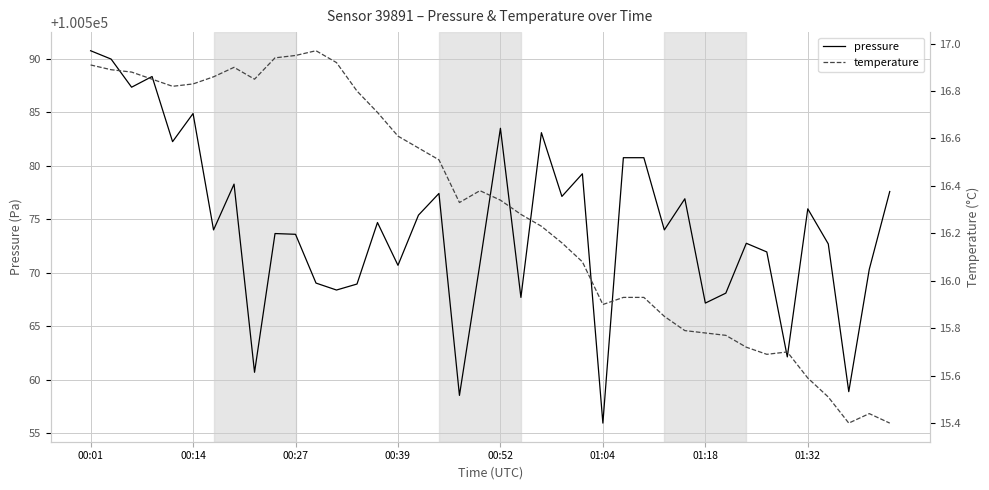

What is the minimum value for pressure?

100555.9